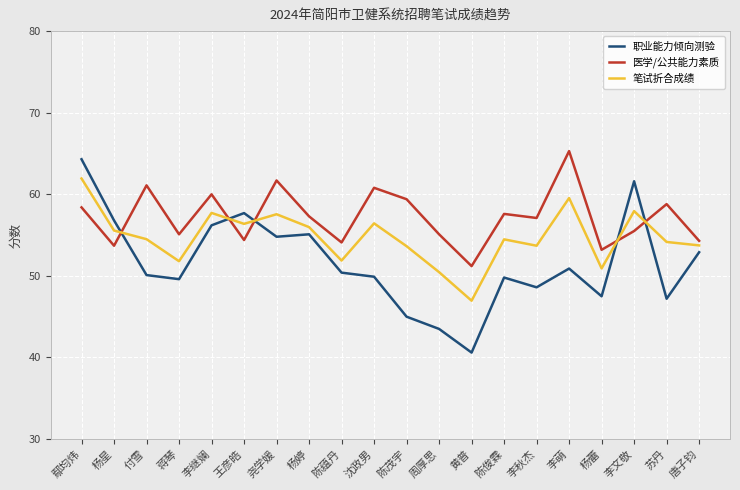

Between 杨星 and 蒋琴, which series saw the biggest shift?

职业能力倾向测验